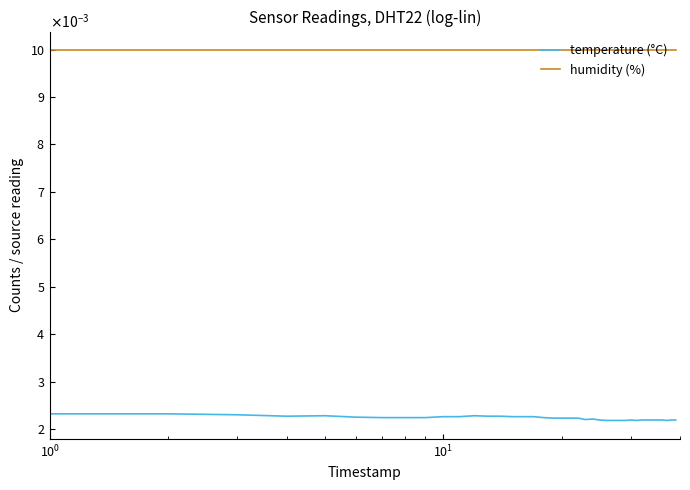

In temperature (°C), how many points are higher than both neighbors (excluding endpoints)?

4